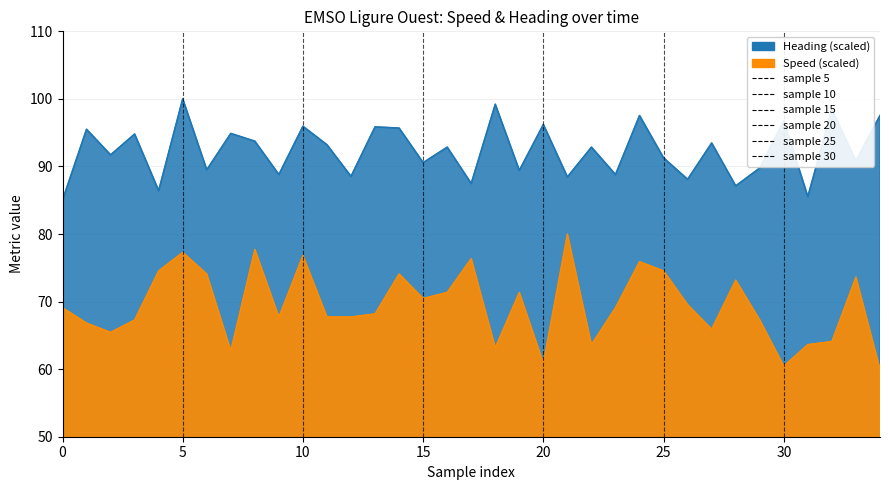

True or false: Heading has more than 2 points higher than both neighbors.

True